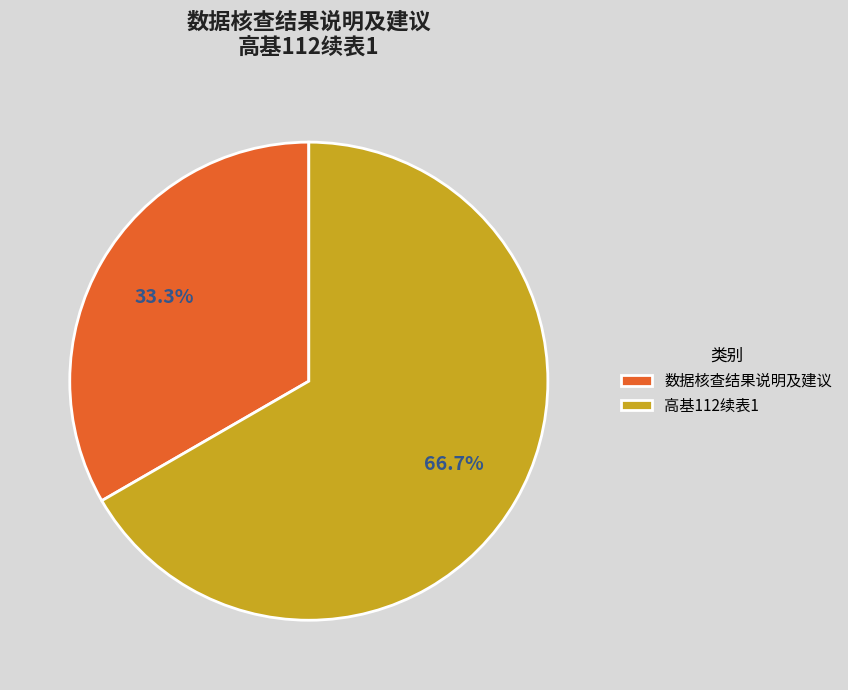

Combined, do 数据核查结果说明及建议 and 高基112续表1 account for over 50%?

Yes